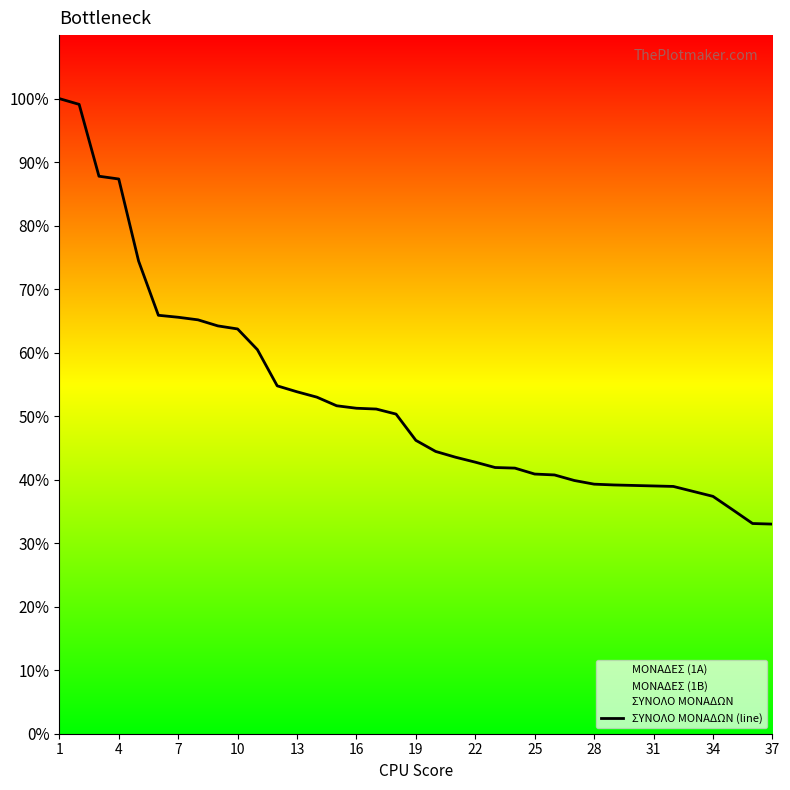

How many lines are shown in the chart?

1